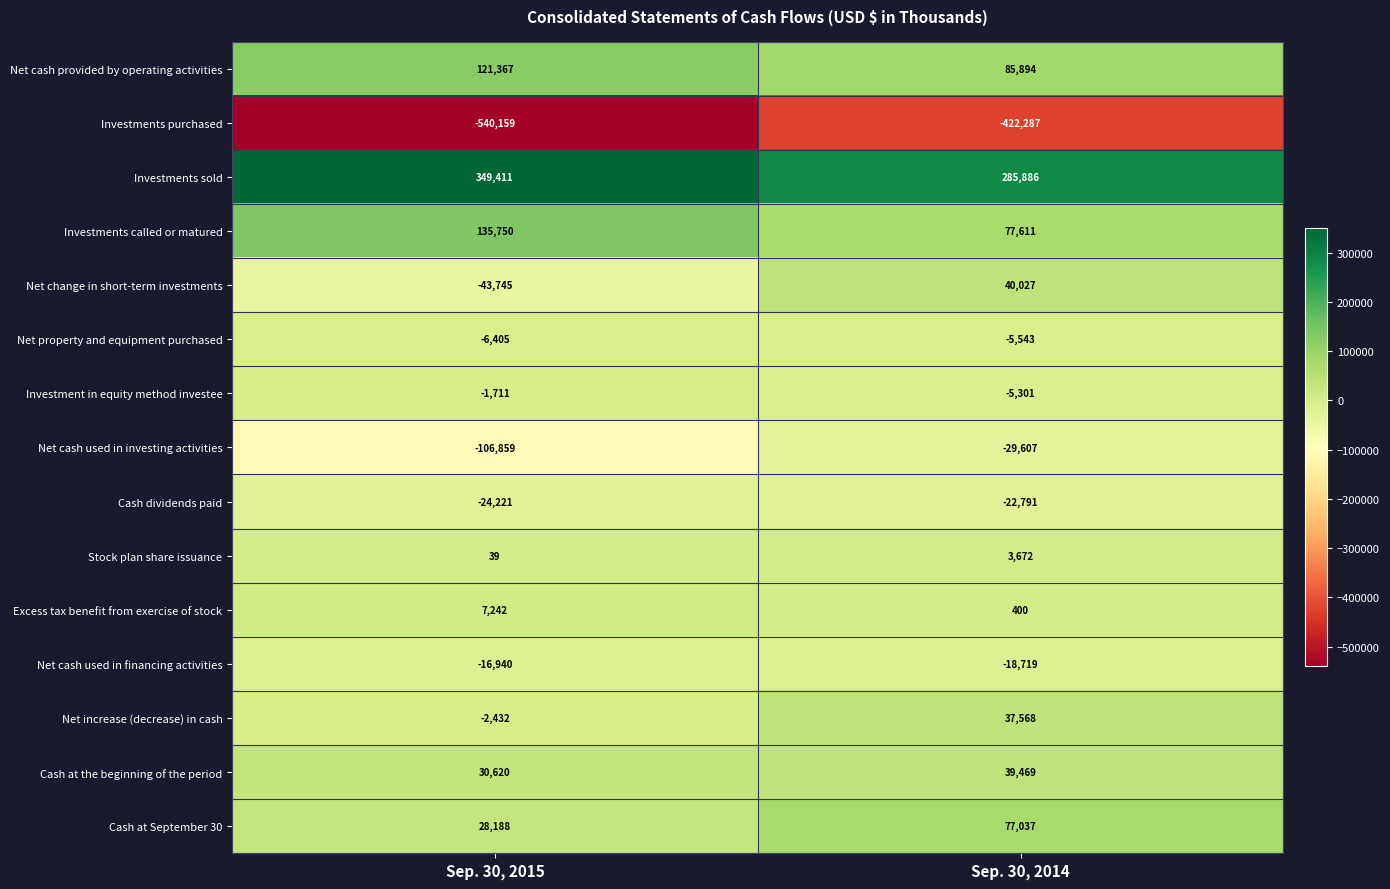

At which label does Net change in short-term investments reach its peak?

Sep. 30, 2014